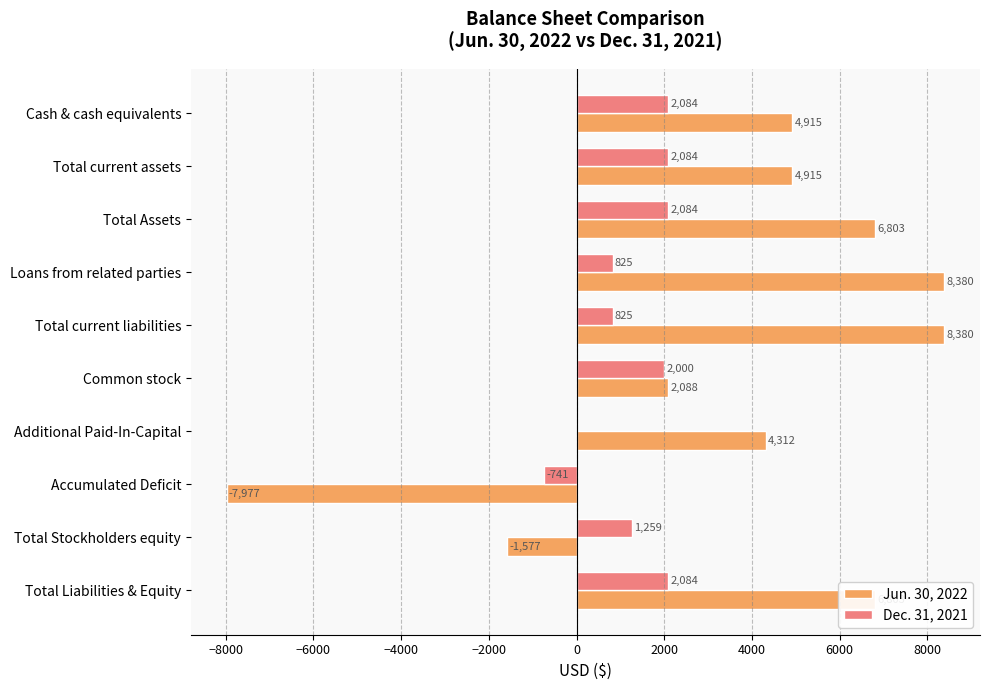

What is the greatest value displayed?

8380